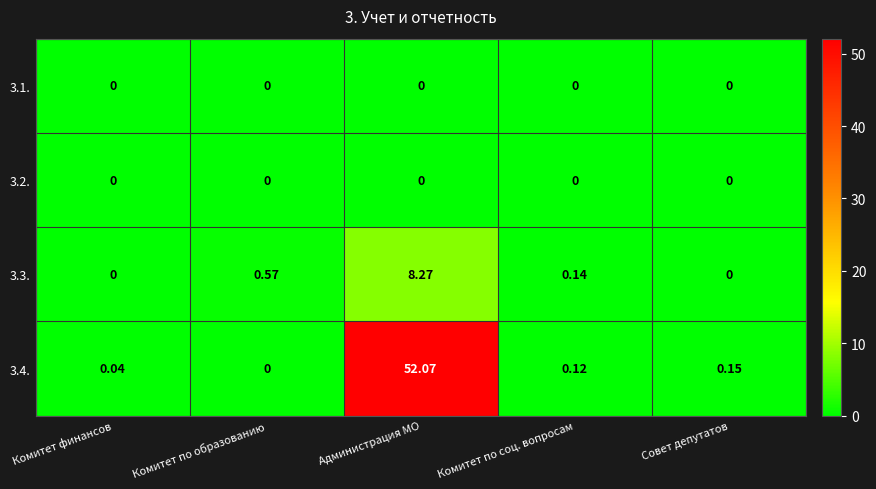

At which label is 3.4. closest to 26?

Совет депутатов